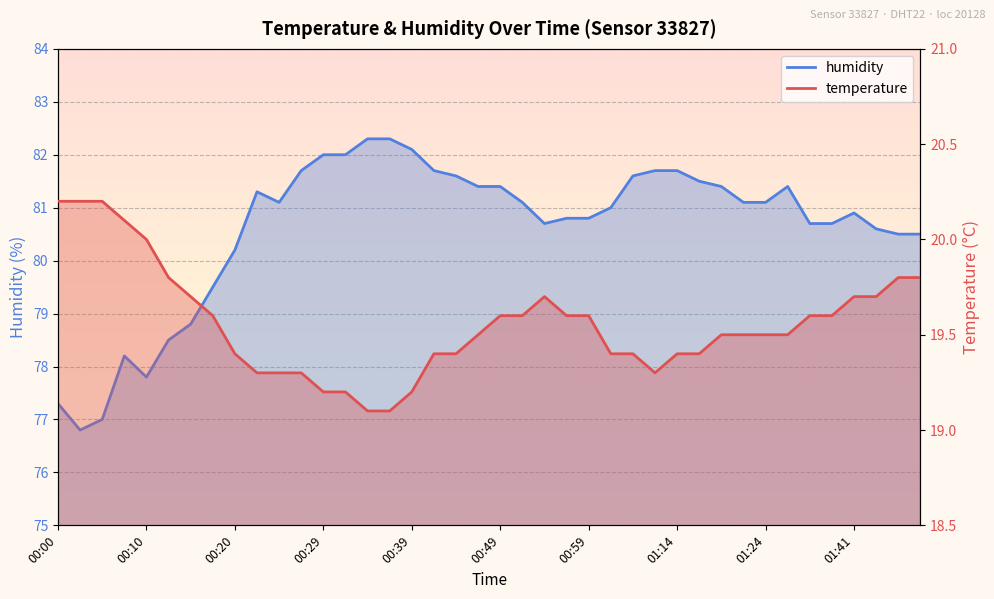

What is the value of the humidity point at the 17th from the left?

82.1